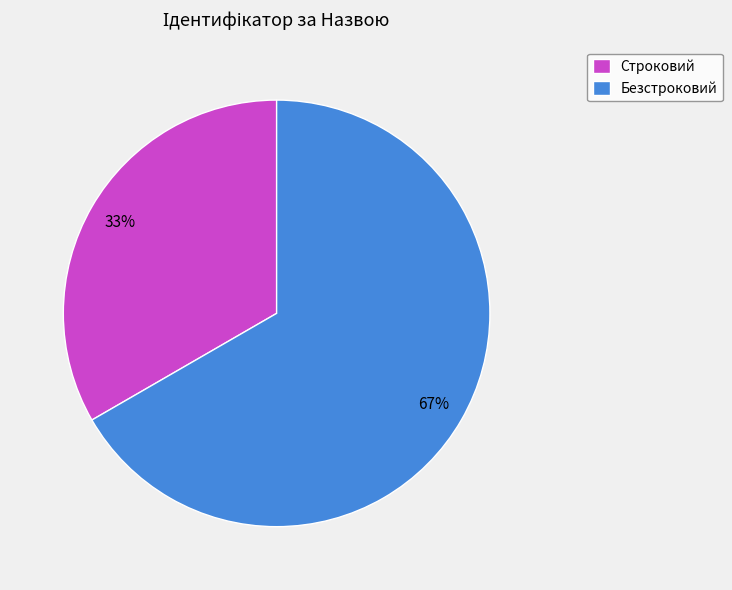

What is the ratio of the value at Строковий to the value at Безстроковий?

0.5